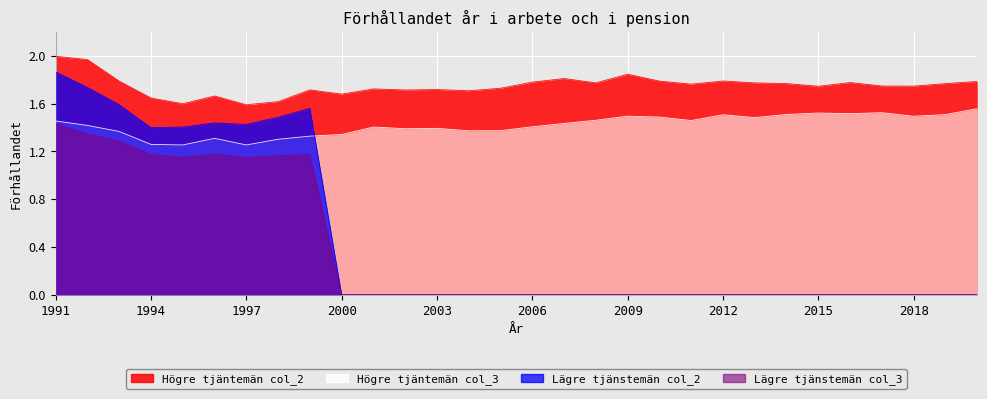

The Lägre tjänstemän - Förhållandet år i arbete och i pension (col_3) series shows 0.9 at 2014. True or false?

False